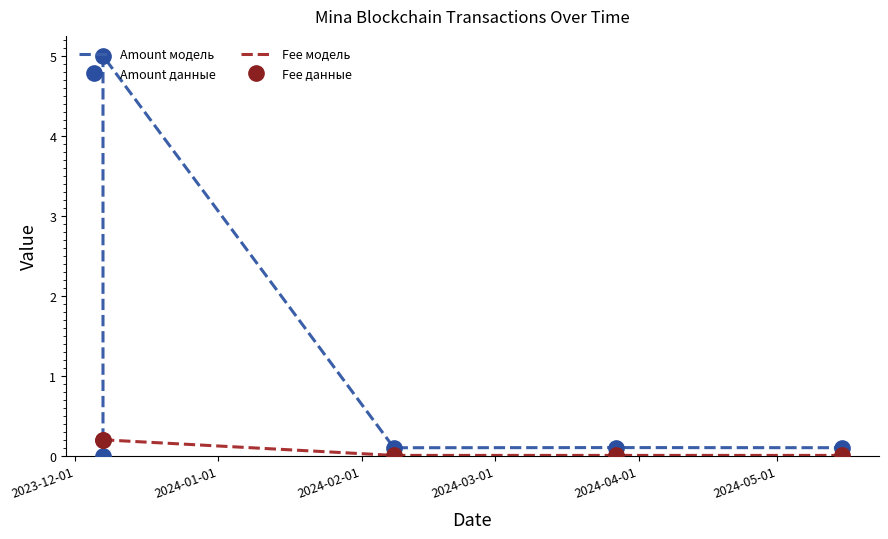

Reading left to right, extract all data points from this chart.

Amount модель: 0.0	5.0	0.1	0.1	0.1
Amount данные: 0.0	5.0	0.1	0.1	0.1
Fee модель: 0.2	0.2	0.0	0.0	0.0
Fee данные: 0.2	0.2	0.0	0.0	0.0